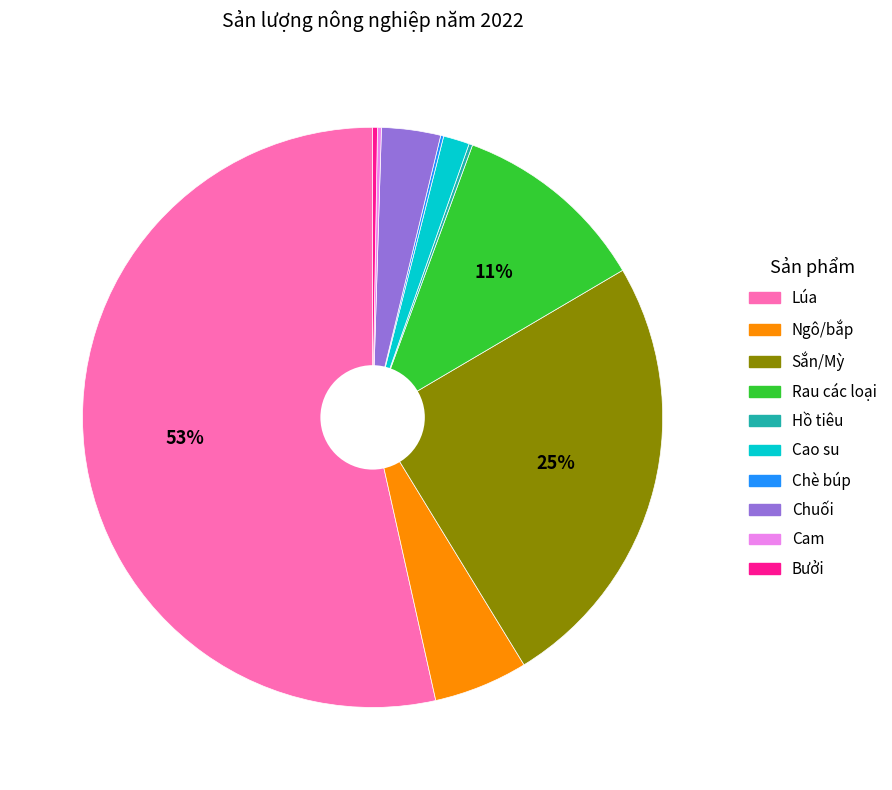

Is it true that Chuối is 3% of the pie?

True